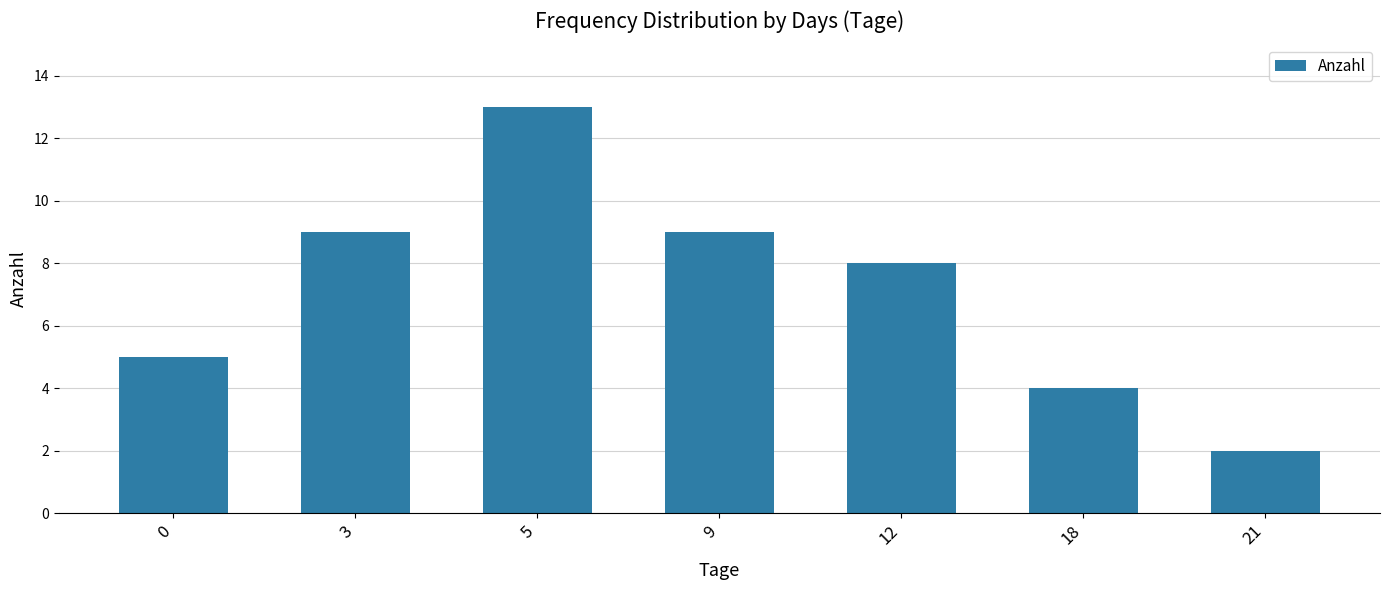

The value at 9 is 16. True or false?

False